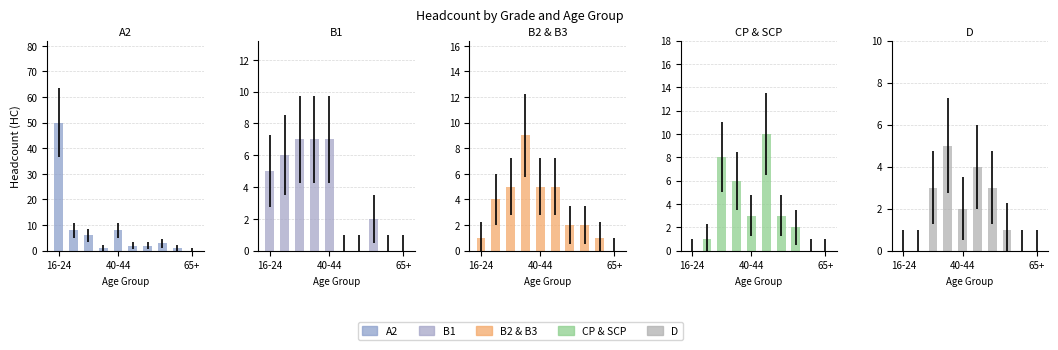

What is the approximate value of D at 7?

1